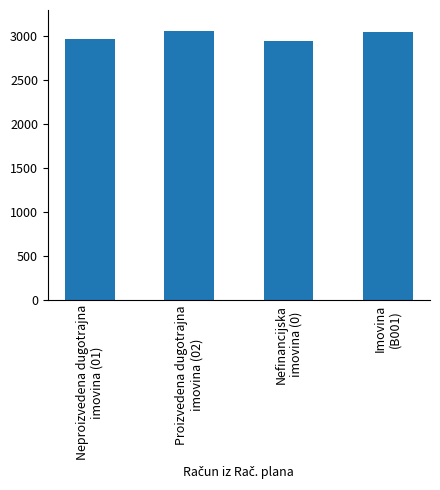

What is the minimum value shown in the chart?

2945